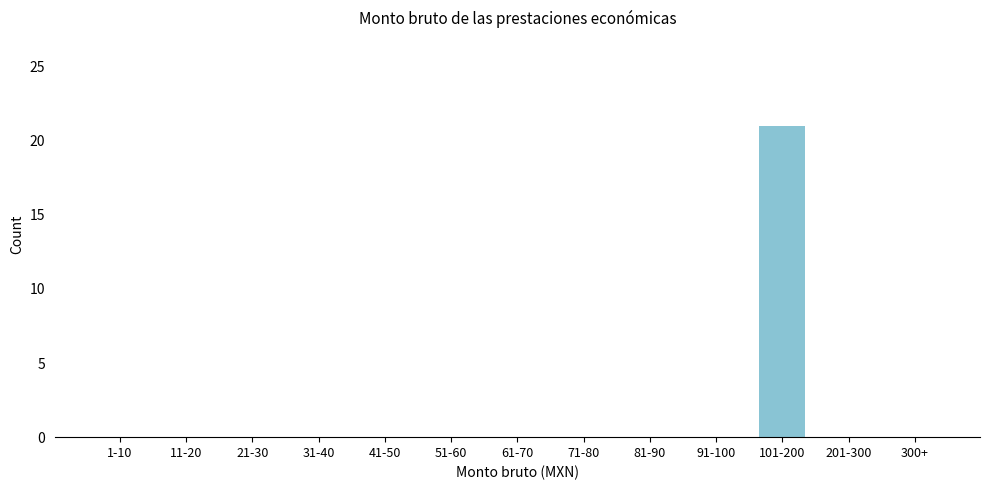

Reading right to left, extract all data points from this chart.

300+=0	201-300=0	101-200=21	91-100=0	81-90=0	71-80=0	61-70=0	51-60=0	41-50=0	31-40=0	21-30=0	11-20=0	1-10=0